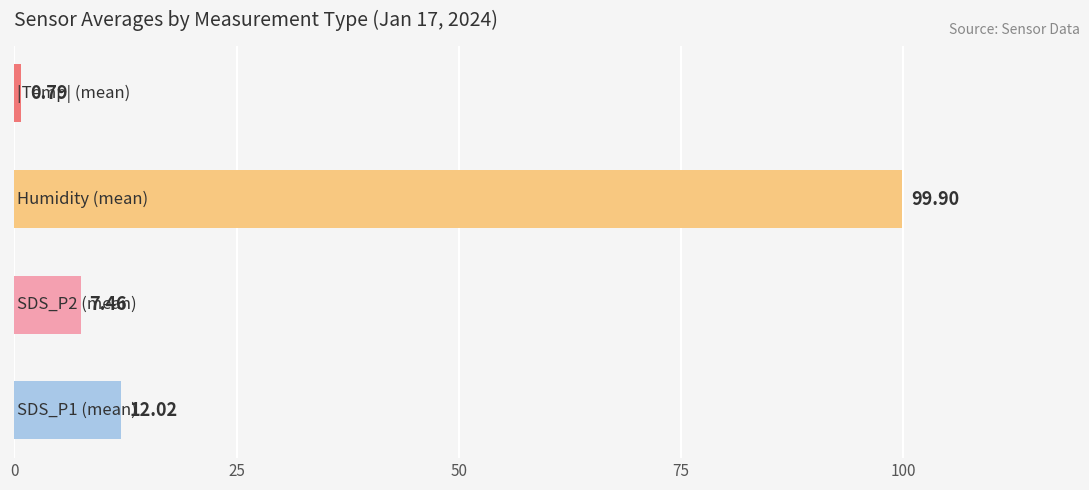

What is the average value?

30.0